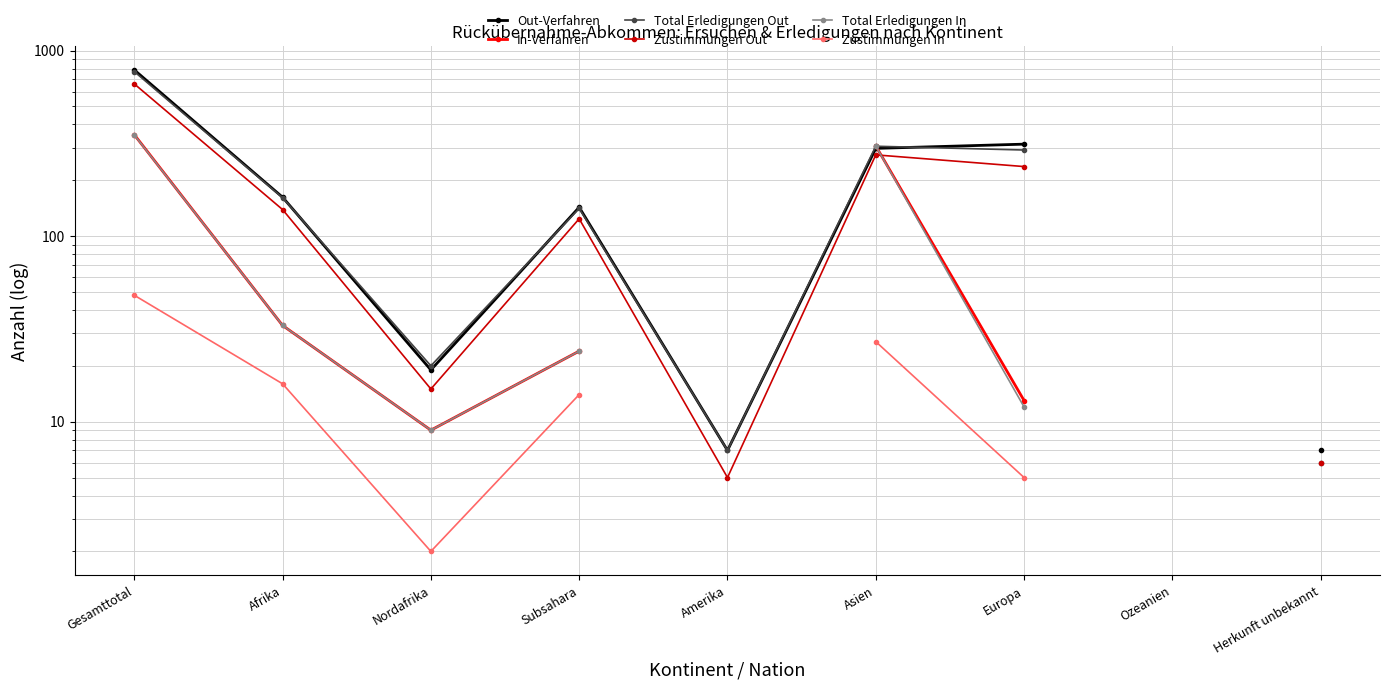

True or false: Total Erledigungen Out has a value of 200.0 at Europa.

False